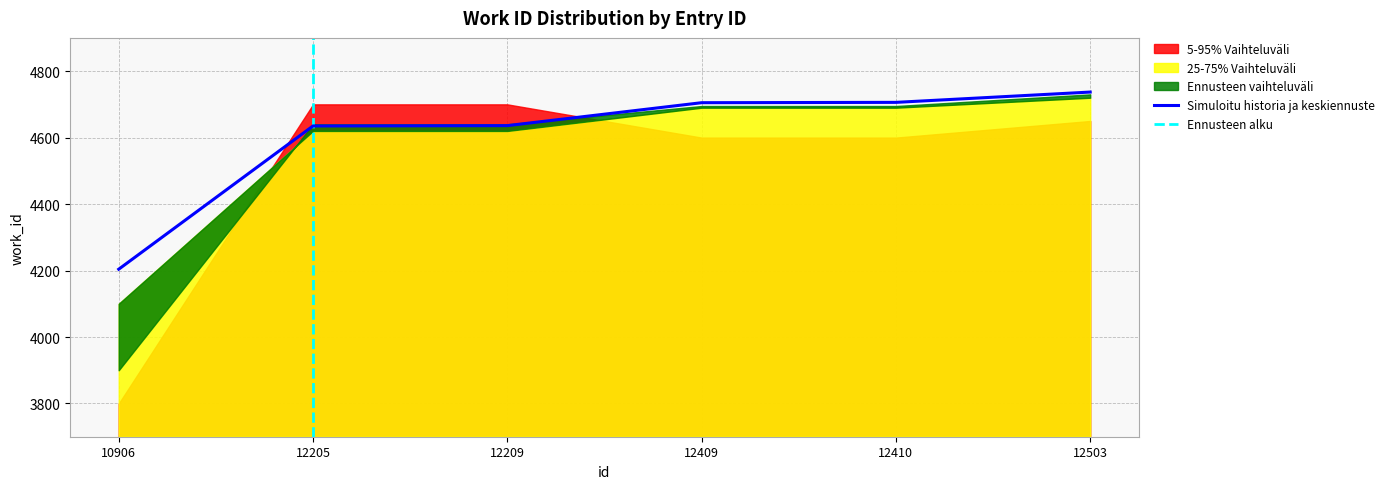

Reading right to left, extract all data points from this chart.

12503=4737	12410=4706	12409=4705	12209=4636	12205=4635	10906=4204